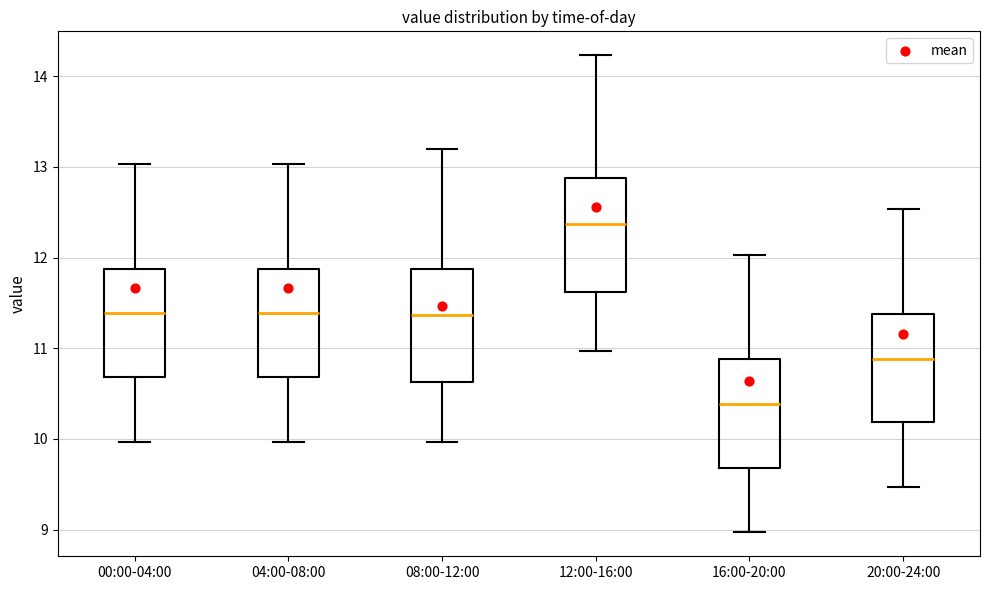

Where does the median line of the box for 04:00-08:00 sit on the y-axis? The values are not printed on the chart, so give them approximately, as read against the axis.

11.4